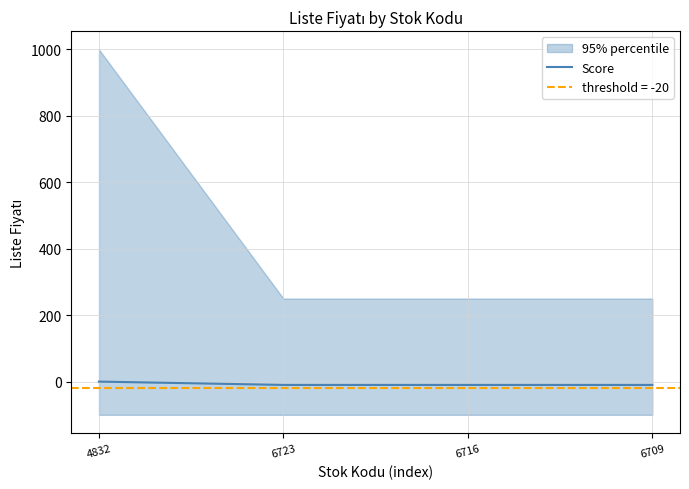

What position from the left is 4832?

1